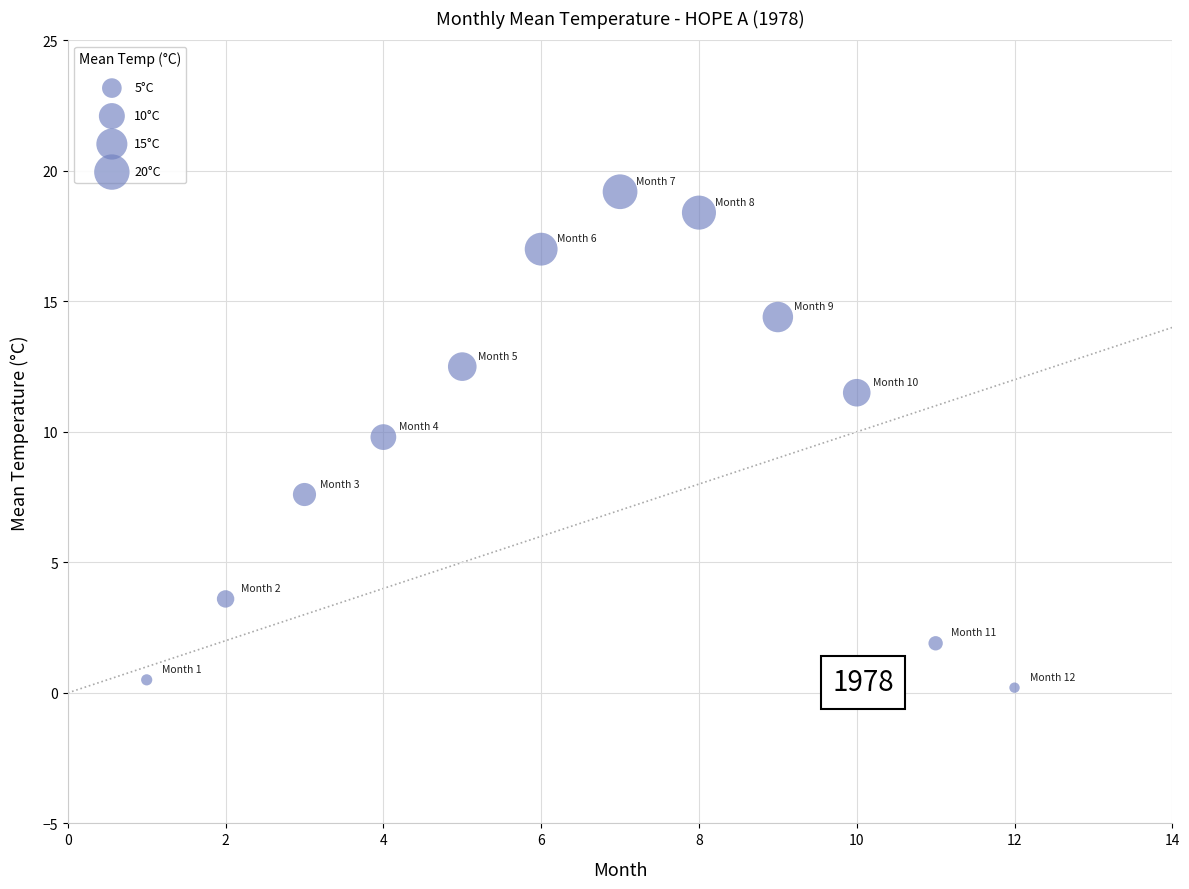

What Y value in the scatter plot is closest to 9?

9.8